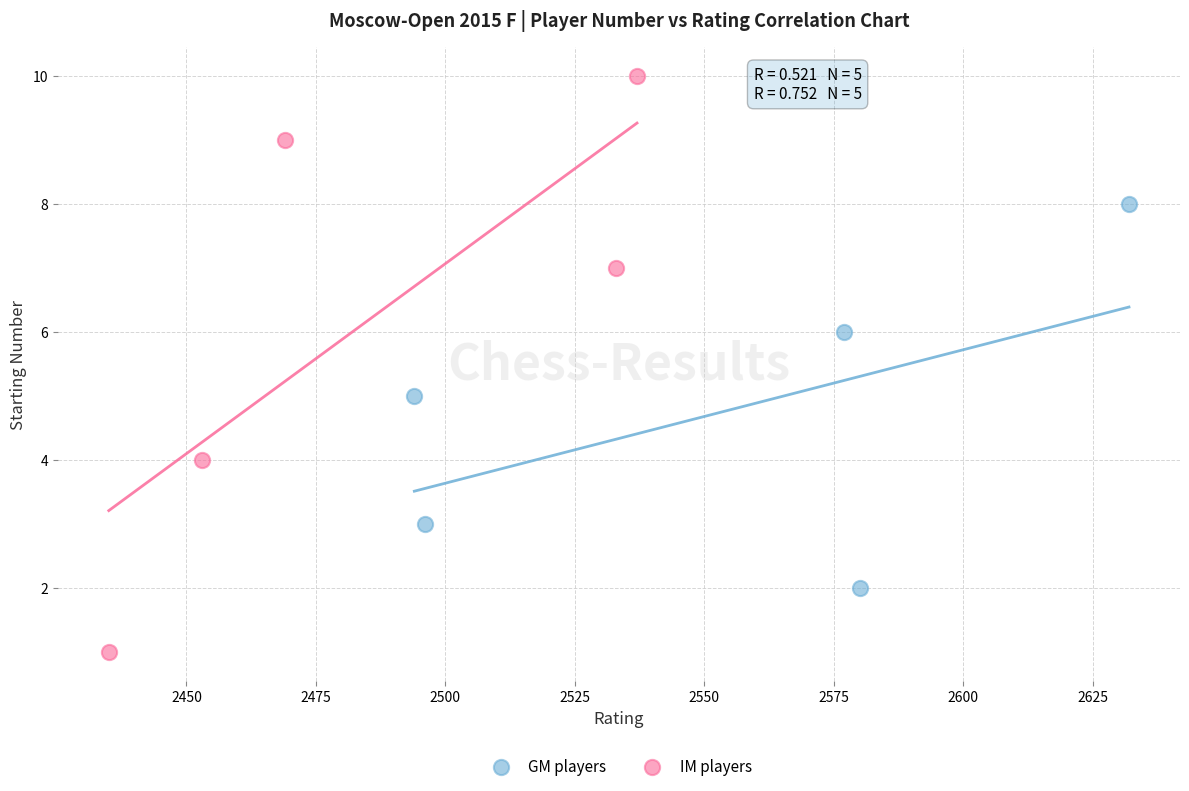

Which series reaches the minimum Y coordinate?

IM players